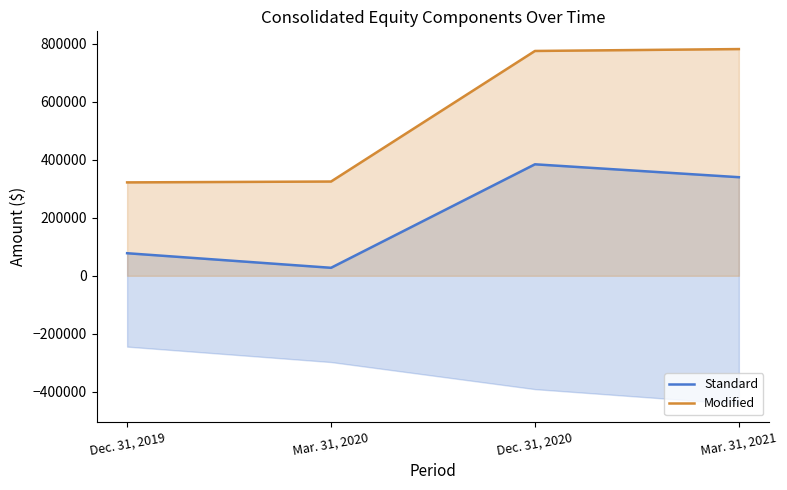

True or false: Modified has more than 0 points higher than both neighbors.

False